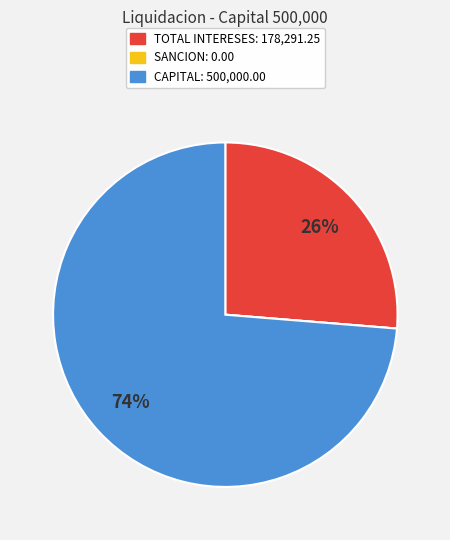

To the nearest percent, what is the average slice percentage?

33%